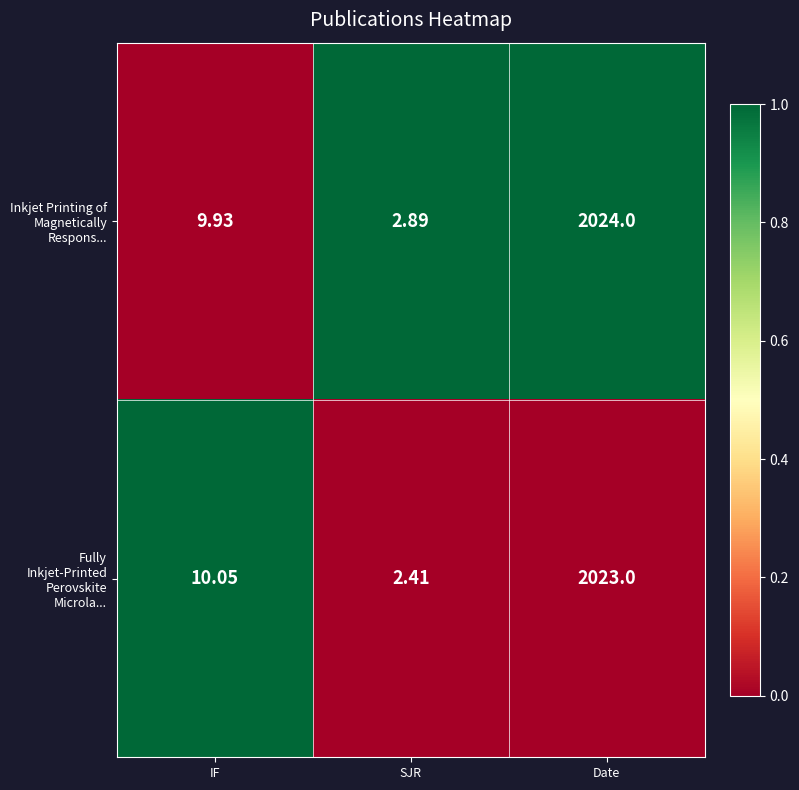

Which category has the highest value in the Inkjet Printing of Magnetically Respons... series?

Date